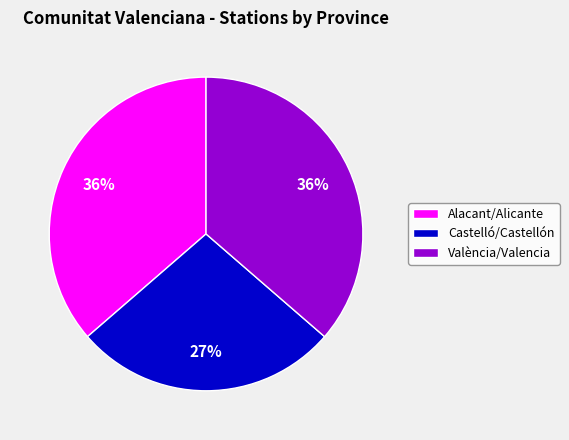

Is it true that València/Valencia is 26% of the pie?

False